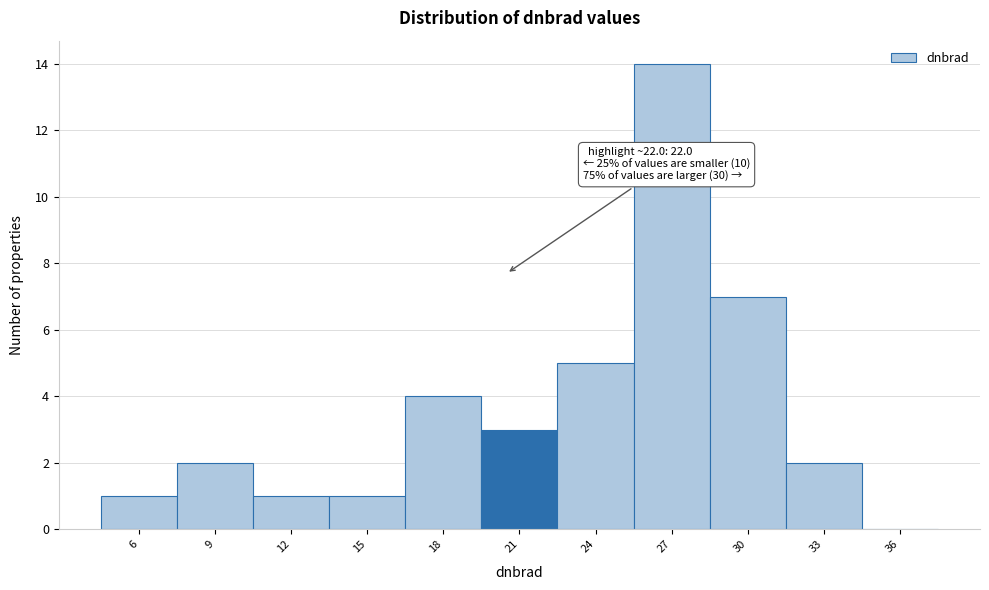

Reading right to left, list all the values displayed in this chart.

36=0	33=2	30=7	27=14	24=5	21=3	18=4	15=1	12=1	9=2	6=1